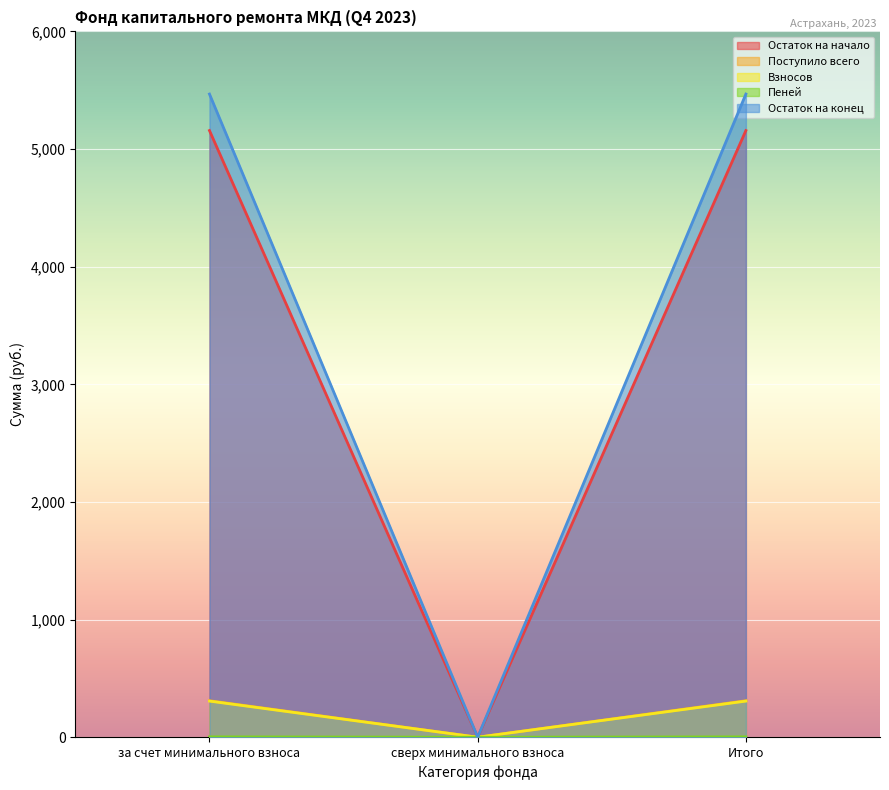

How many values in the Остаток на начало series exceed 3?

2